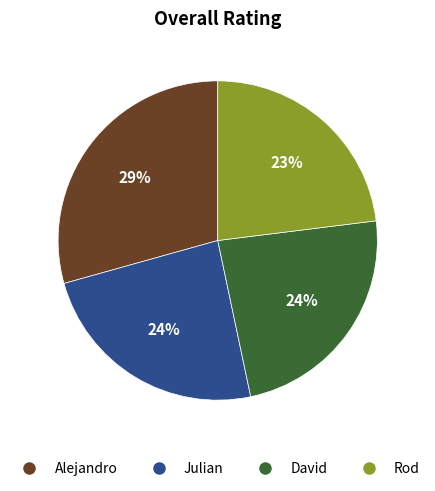

Which slice is the largest?

Alejandro